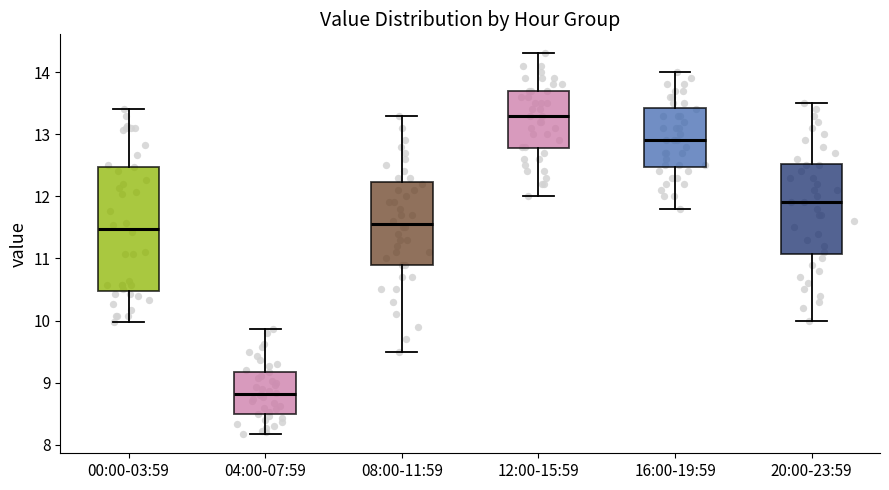

Which box is the tallest, from its lower edge to its upper edge?

00:00-03:59